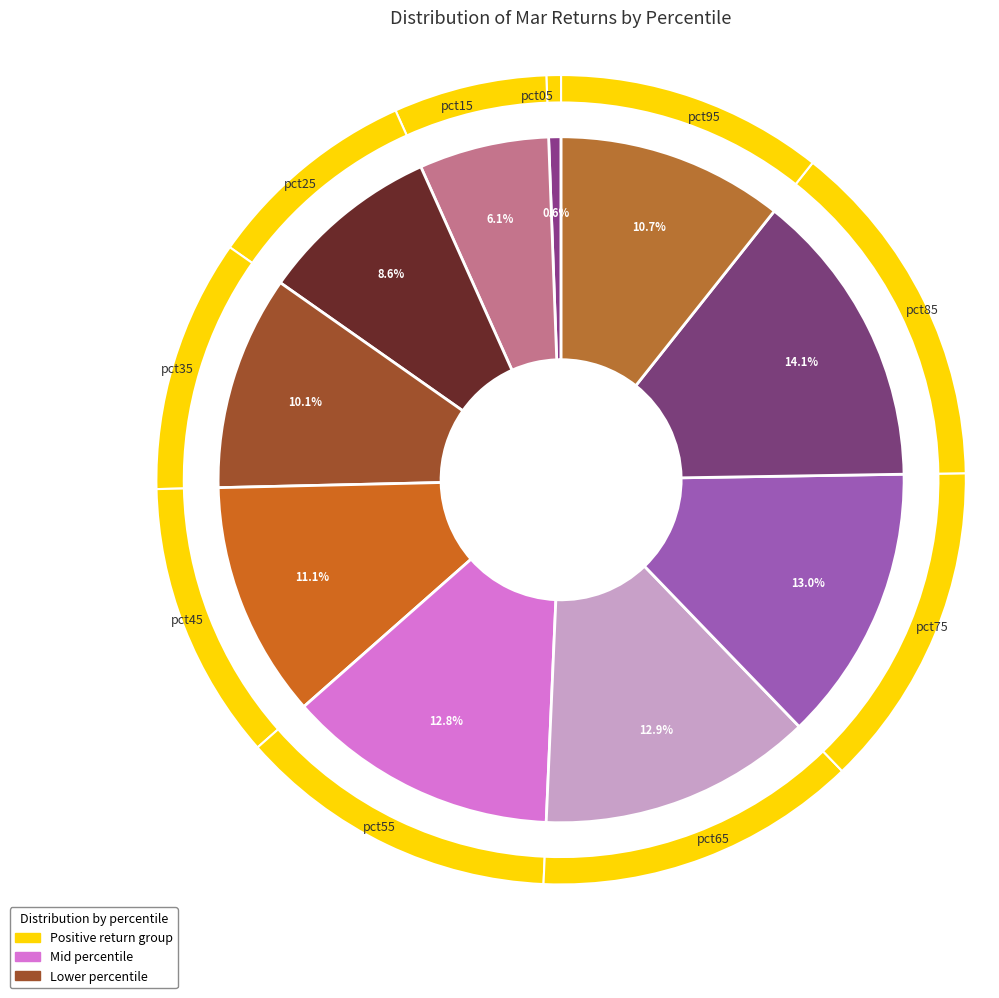

Is it true that pct65 is 7% of the pie?

False